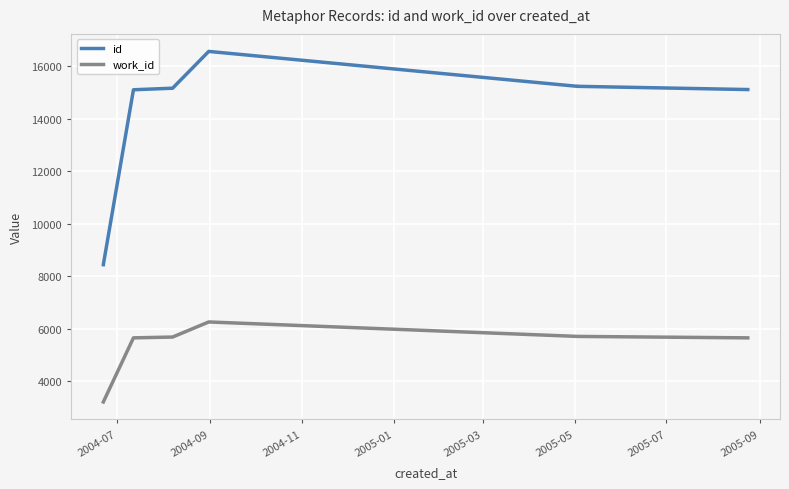

Which has a higher value, 2004-09 or 2004-07?

2004-09